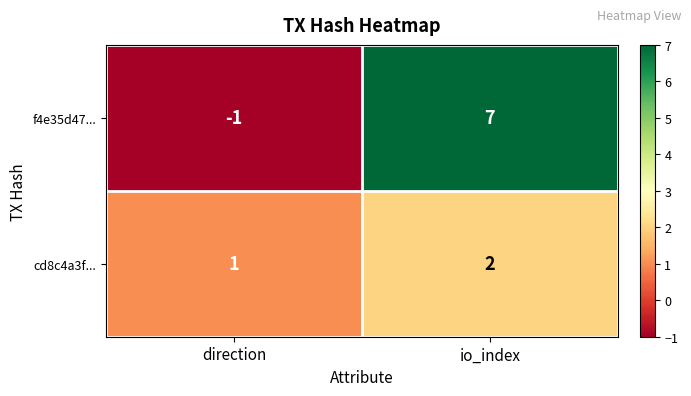

How many values in f4e35d47... are above zero?

1